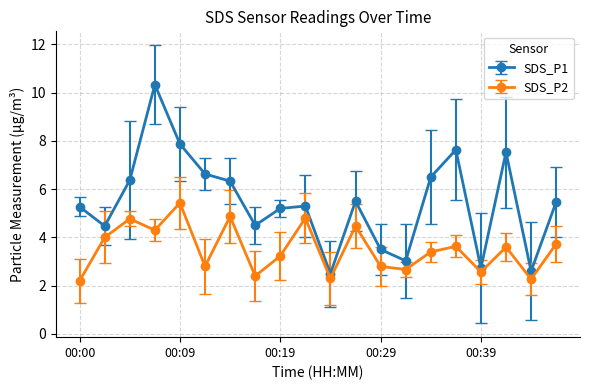

What is the value of the SDS_P2 point at the 14th from the left?

2.7